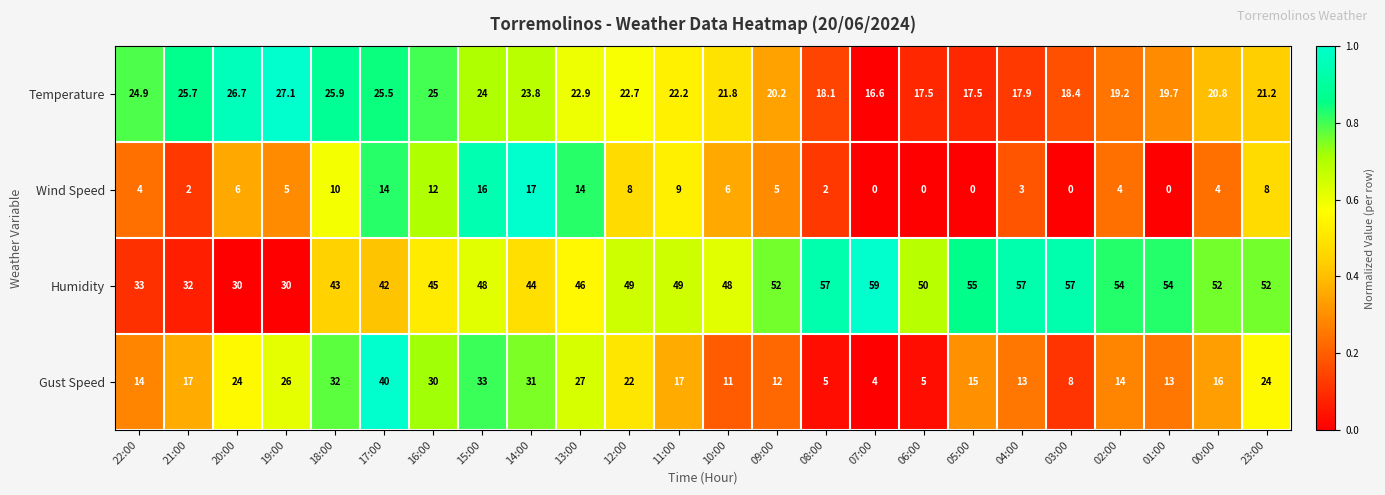

True or false: Wind Speed has a value of 12.0 at 16:00.

True